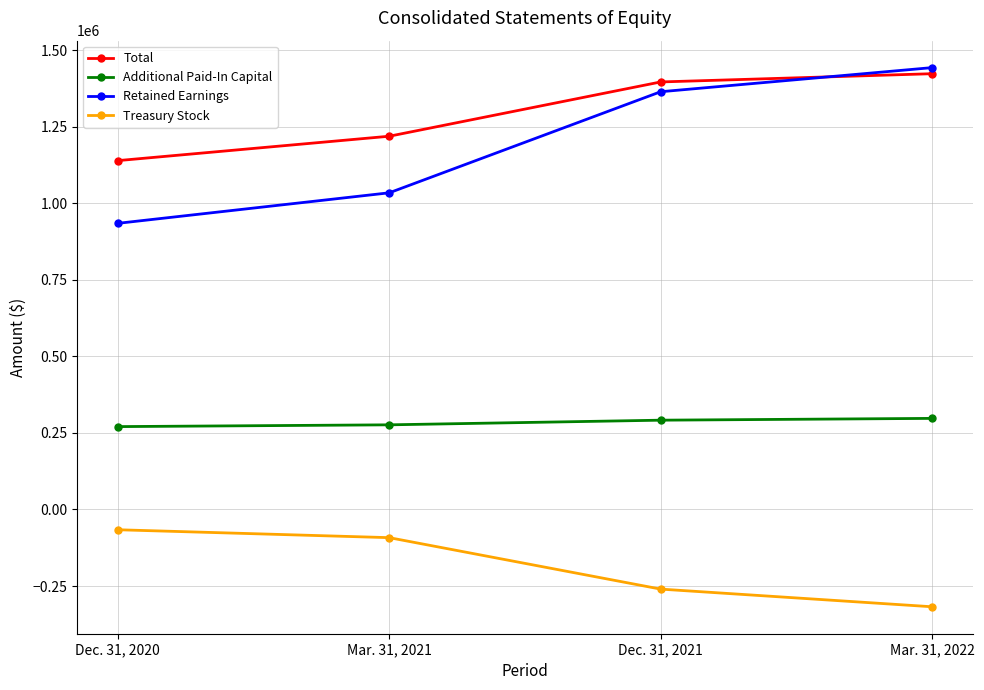

Where is Total nearest to the value 1280878?

Mar. 31, 2021